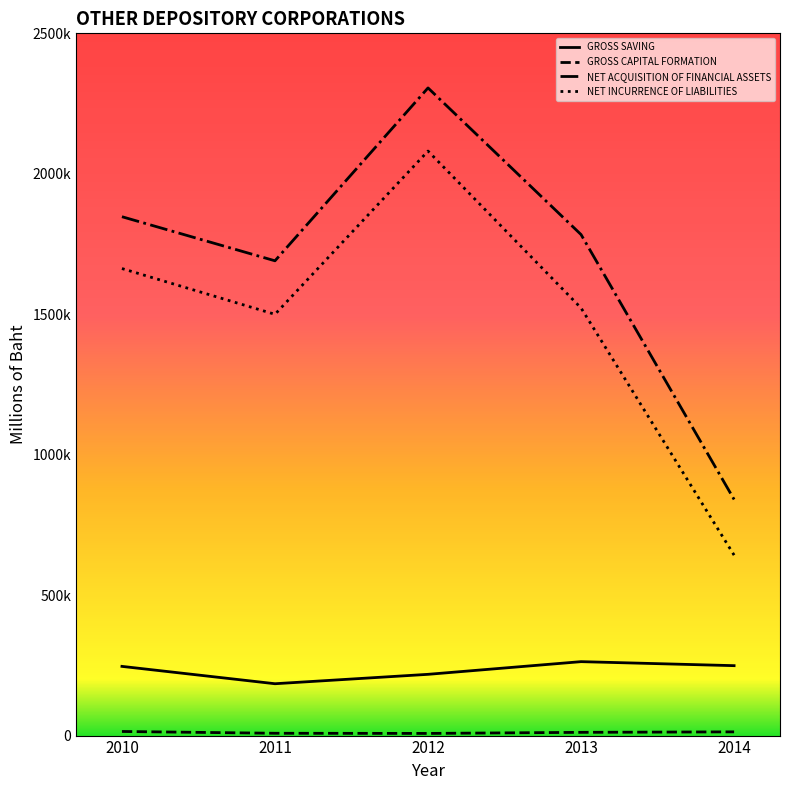

What is the value of the NET ACQUISITION OF FINANCIAL ASSETS point at the 5th from the left?

840609